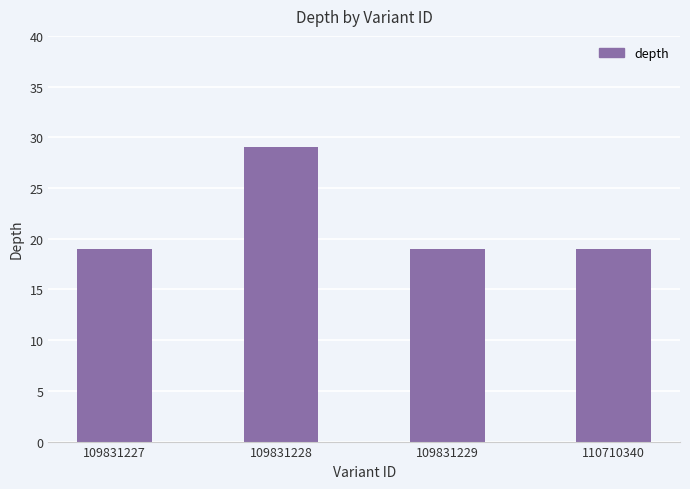

True or false: the data shows 29 at 109831228.

True